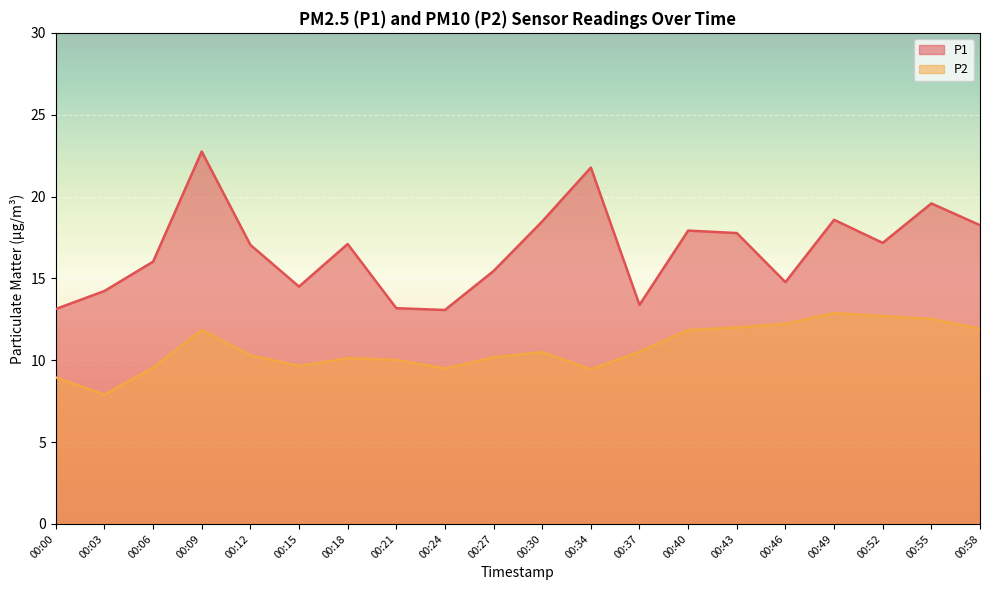

True or false: P1 has more than 1 points higher than both neighbors.

True